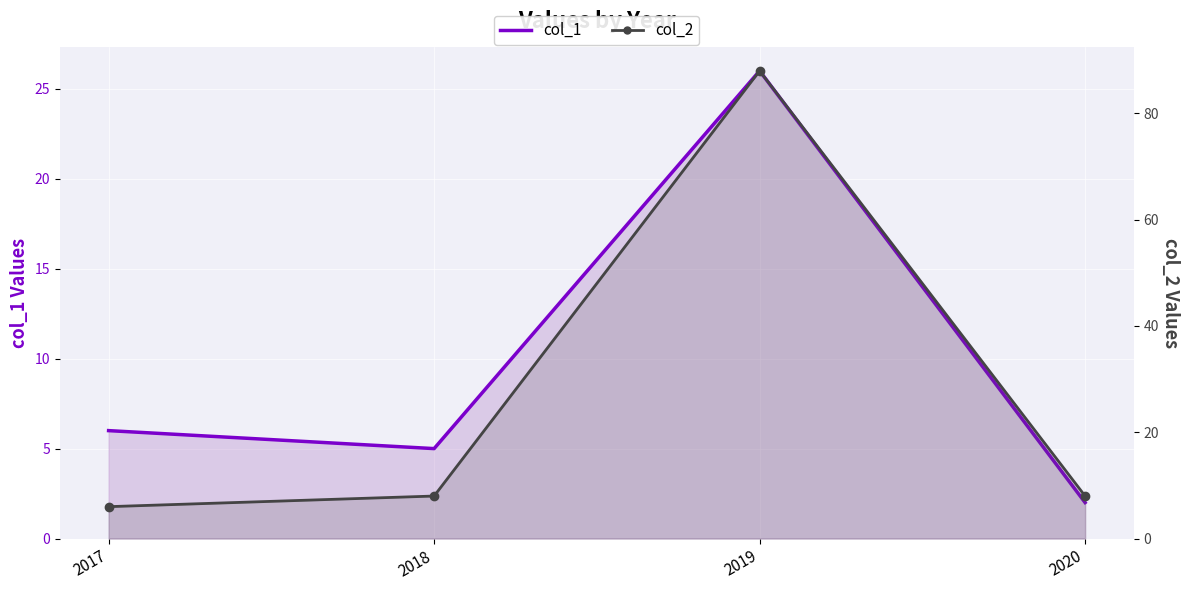

What is the smallest value displayed?

2